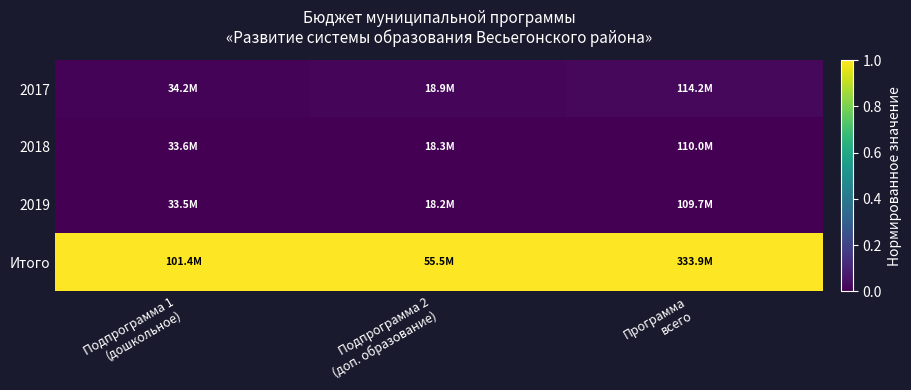

At how many categories does at least one series exceed 0?

3